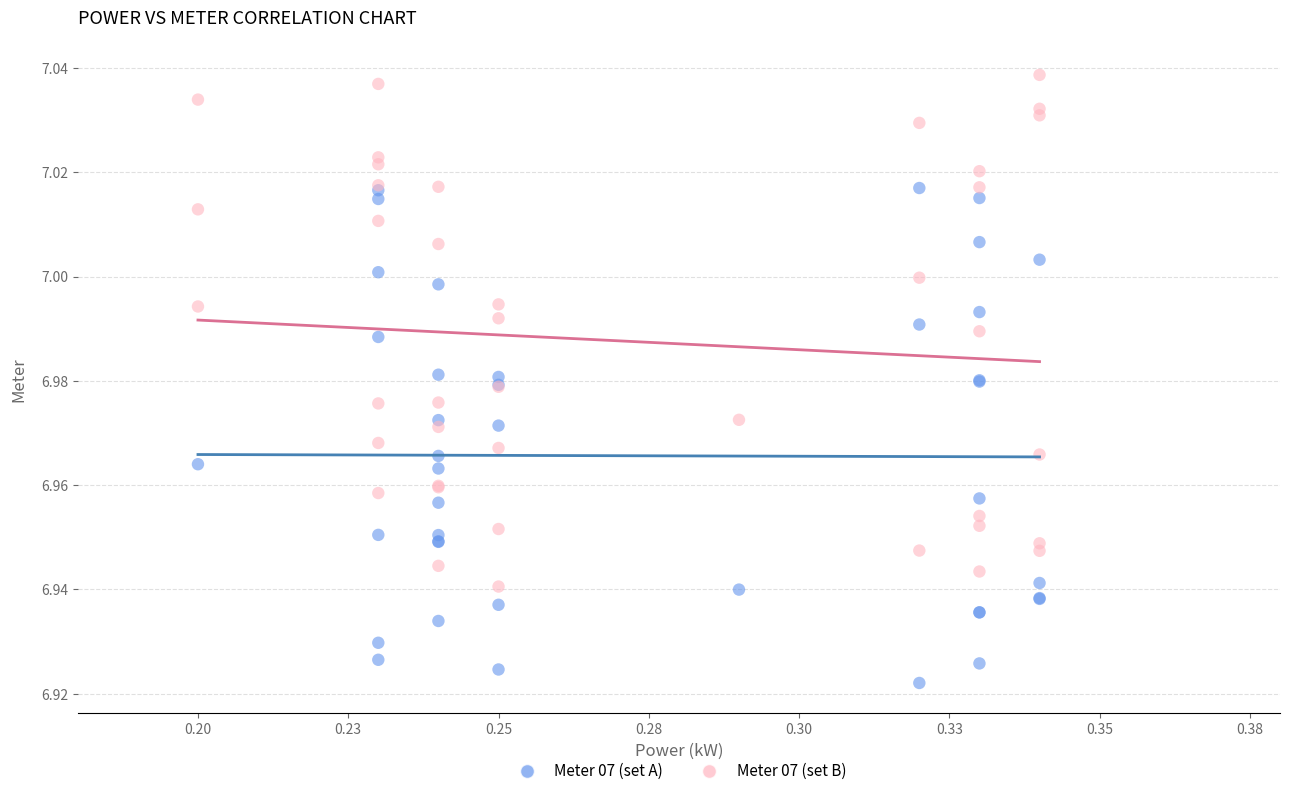

Which series has the largest Y range (max minus min)?

Meter 07 (set B)